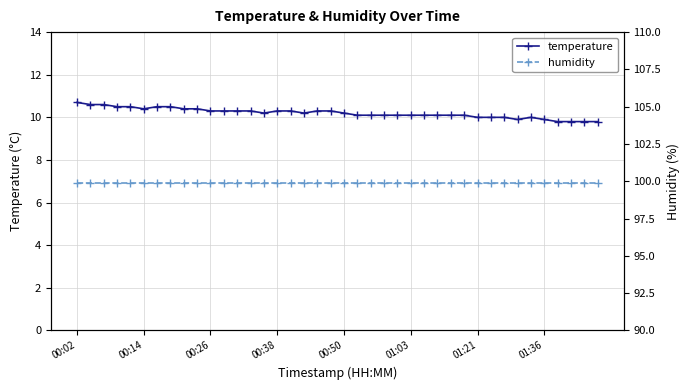

True or false: temperature has more than 0 points higher than both neighbors.

True